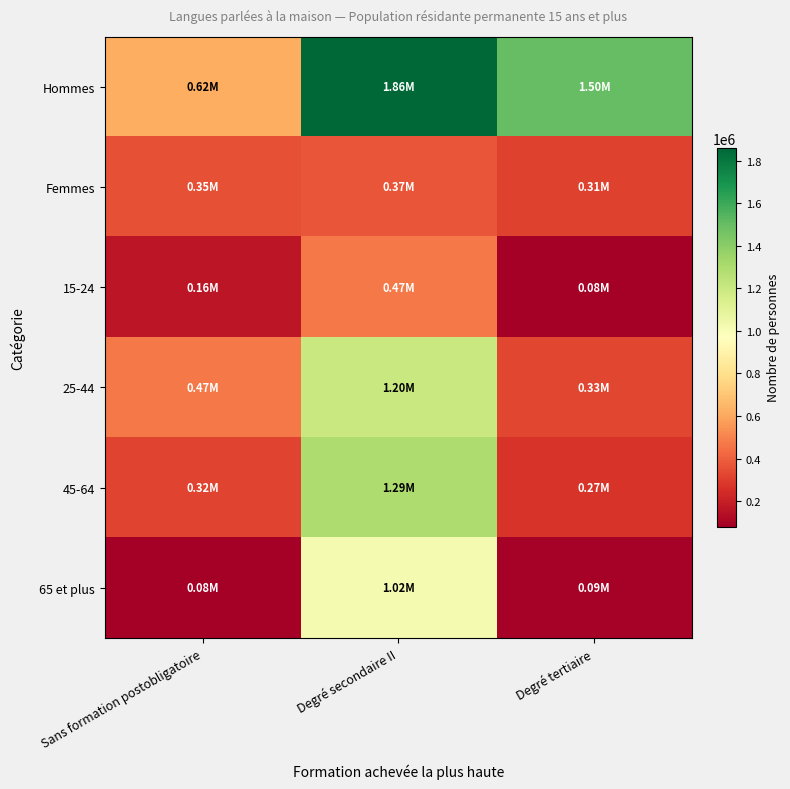

Which has a higher value, Degré tertiaire or Sans formation postobligatoire?

Degré tertiaire